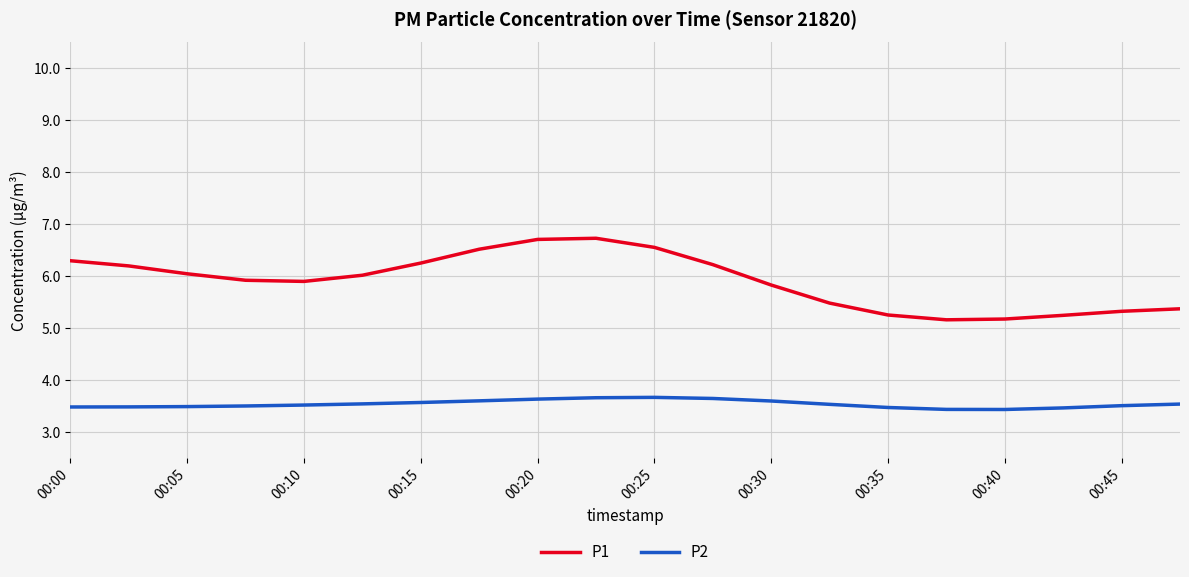

Is this an area chart (filled region under the line)?

No